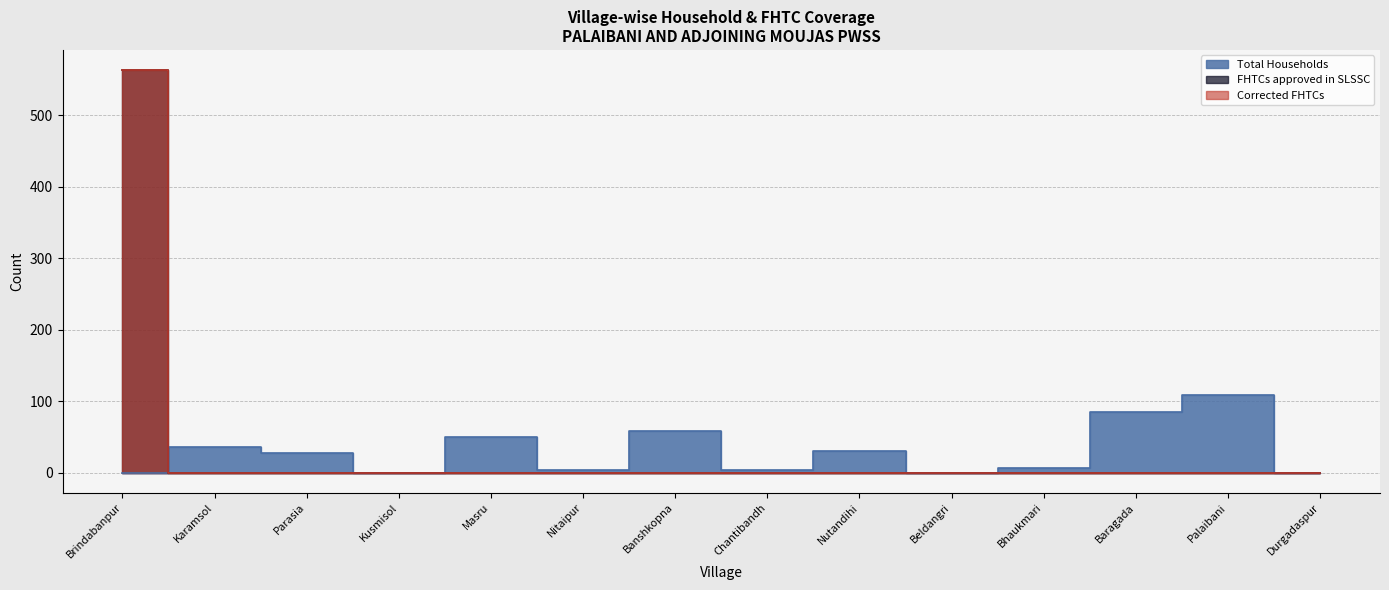

Which series has the widest spread of values?

FHTCs approved in SLSSC